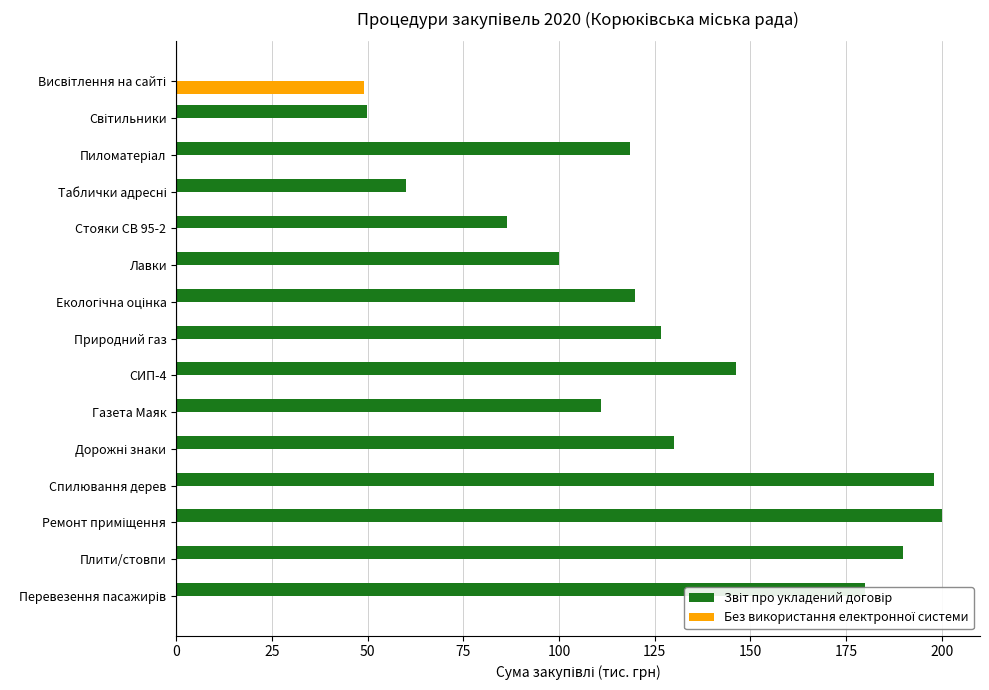

What is the total value across all series at Стояки СВ 95-2?

86.6